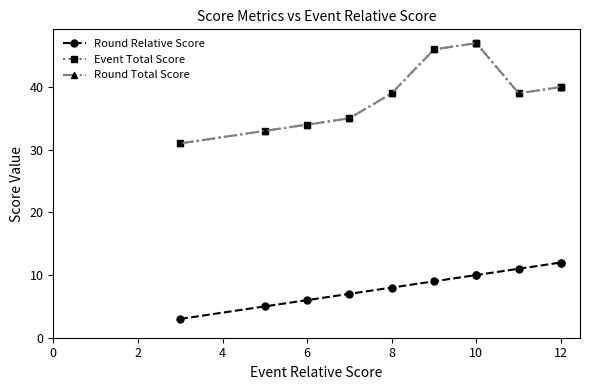

What is the total value across all series at 10?

101